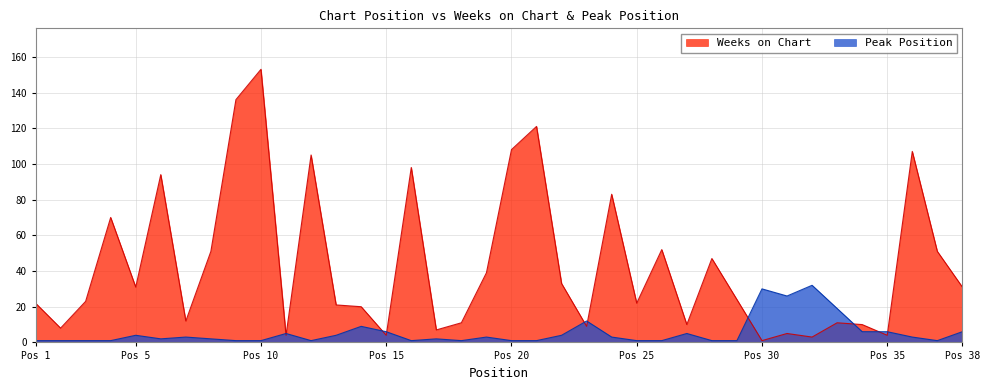

What is the average value of the Weeks on Chart series?

43